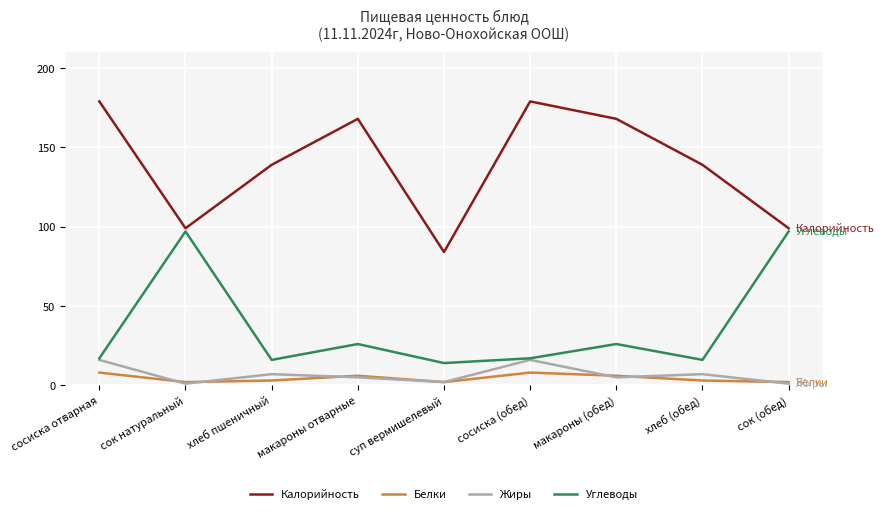

What is the difference between the maximum and minimum values in the Углеводы series?

83